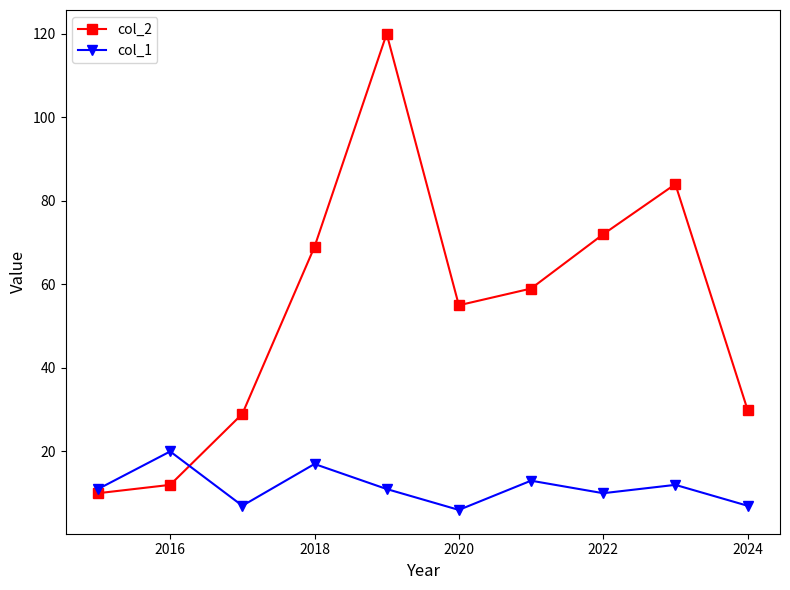

List the series in order of their peak value, highest first.

col_2, col_1